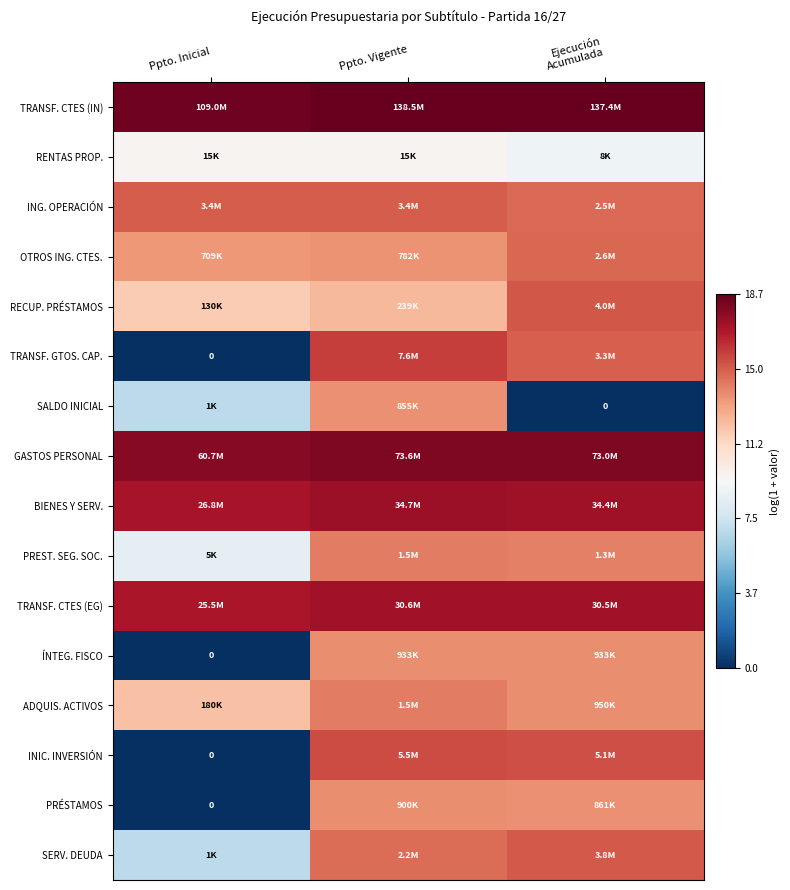

Which series has the largest total across all categories?

TRANSF. CTES (IN)